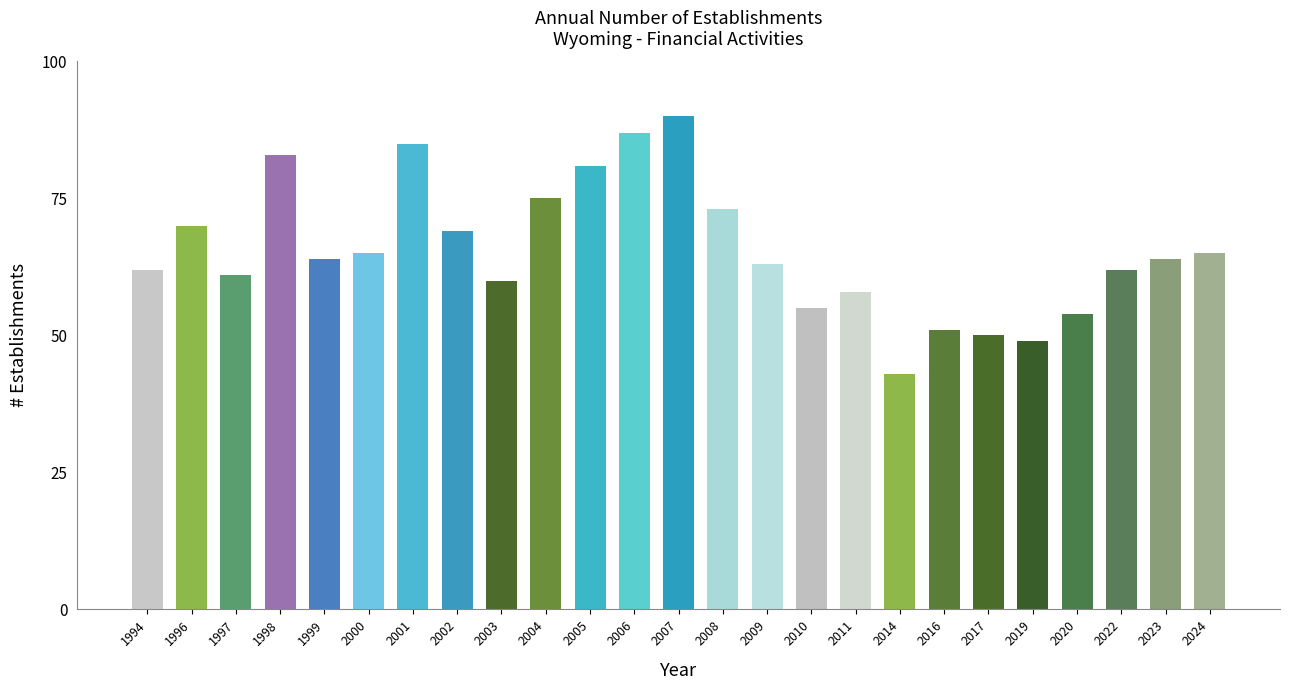

Does the chart contain any negative values?

No